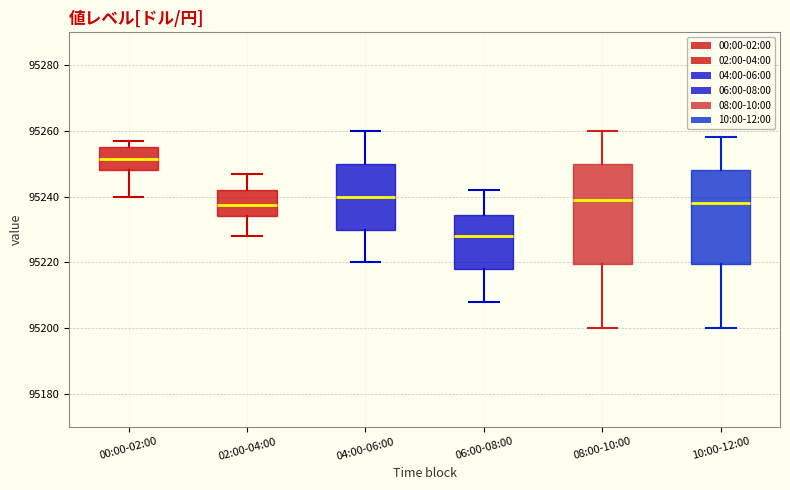

Reading left to right, read every box against the y-axis: the position of its median line, the range the box covers, and the ends of its whiskers. The values are not printed on the chart, so give them approximately, as read against the axis.

00:00-02:00: median 95252, box 95248 to 95256, whiskers 95240 to 95258
02:00-04:00: median 95238, box 95234 to 95242, whiskers 95228 to 95248
04:00-06:00: median 95240, box 95230 to 95250, whiskers 95220 to 95260
06:00-08:00: median 95228, box 95218 to 95234, whiskers 95208 to 95242
08:00-10:00: median 95240, box 95220 to 95250, whiskers 95200 to 95260
10:00-12:00: median 95238, box 95220 to 95248, whiskers 95200 to 95258